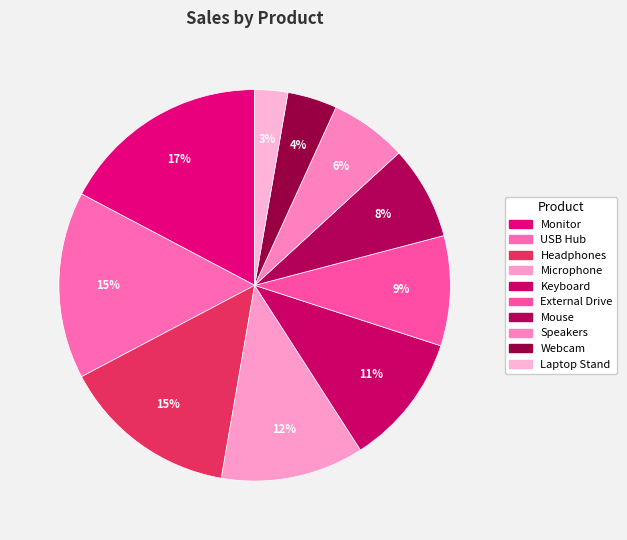

What portion of the pie excludes Speakers?

93.6%